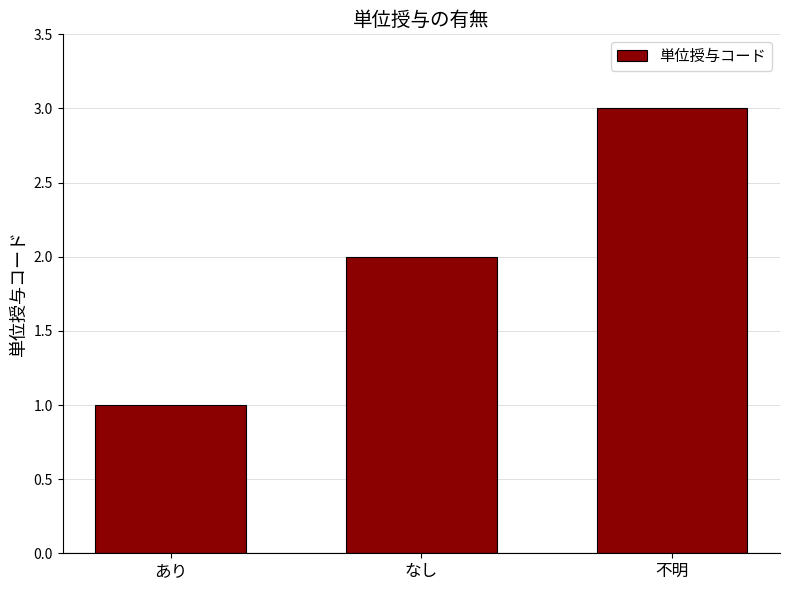

Is it true that the value at なし is 1?

False